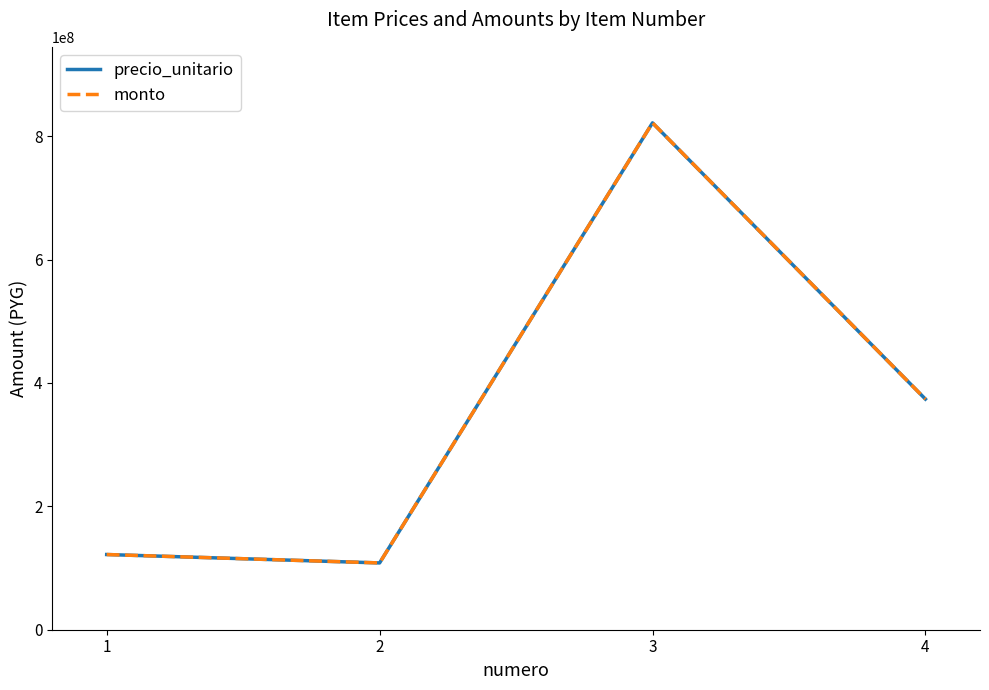

Does the chart have visible grid lines?

No